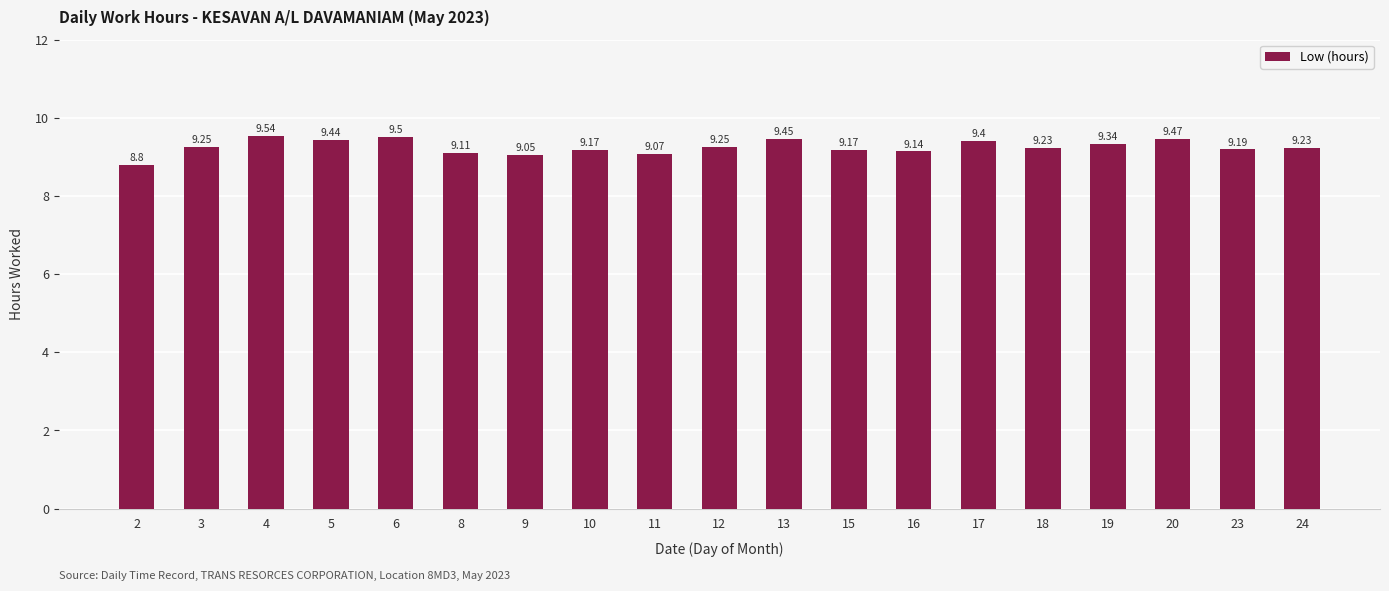

What is the minimum value shown in the chart?

8.8